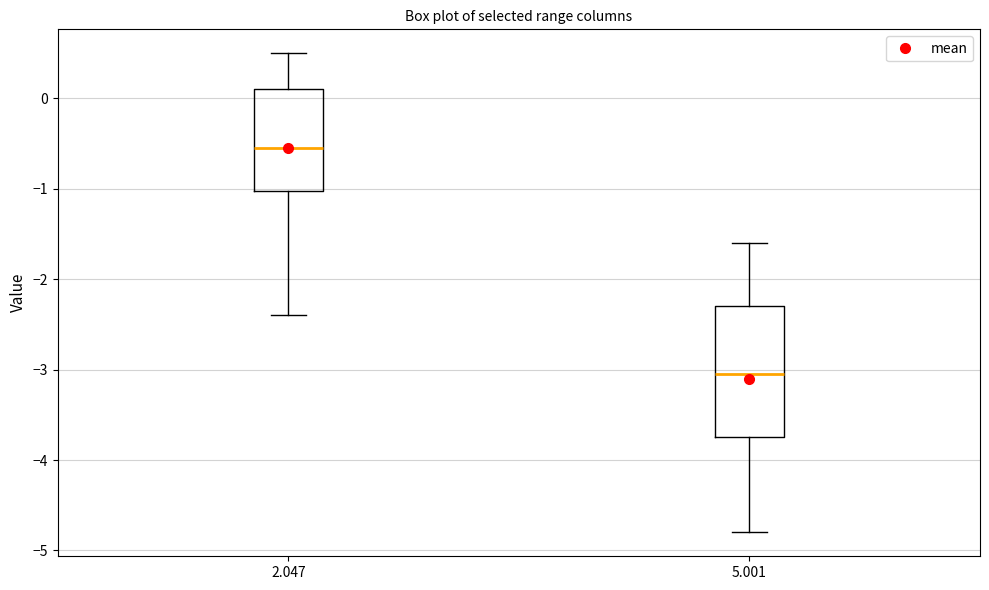

Comparing the boxes themselves (not the whiskers), which one is the tallest?

5.001